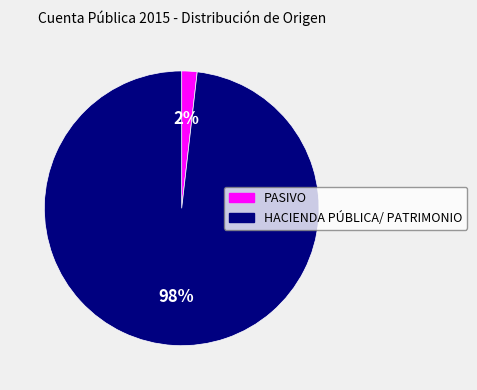

Between HACIENDA PÚBLICA/ PATRIMONIO and PASIVO, which is larger?

HACIENDA PÚBLICA/ PATRIMONIO